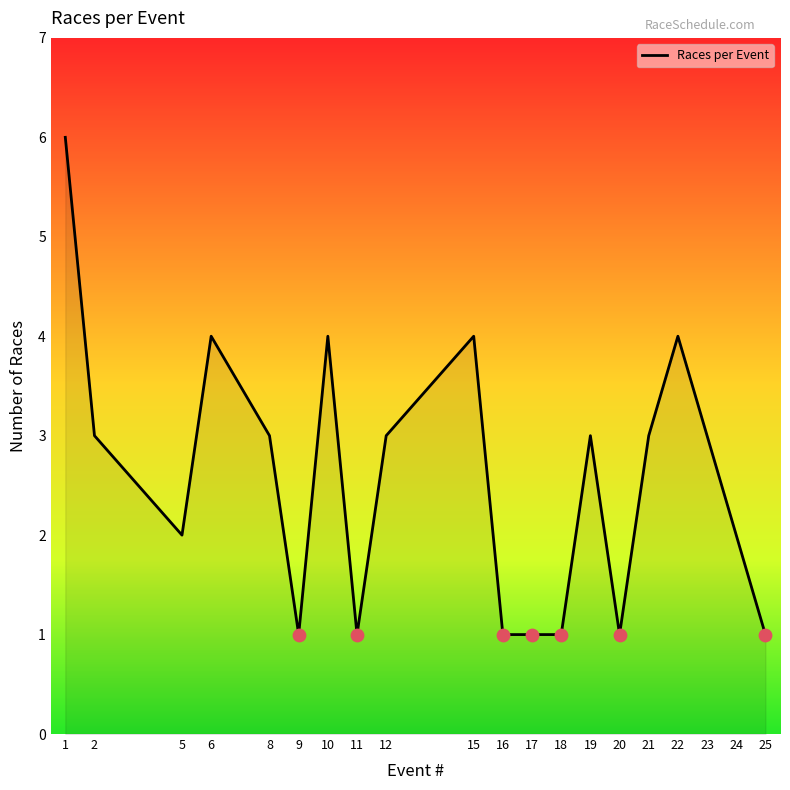

What is the change in value from 1 to 17?

-5